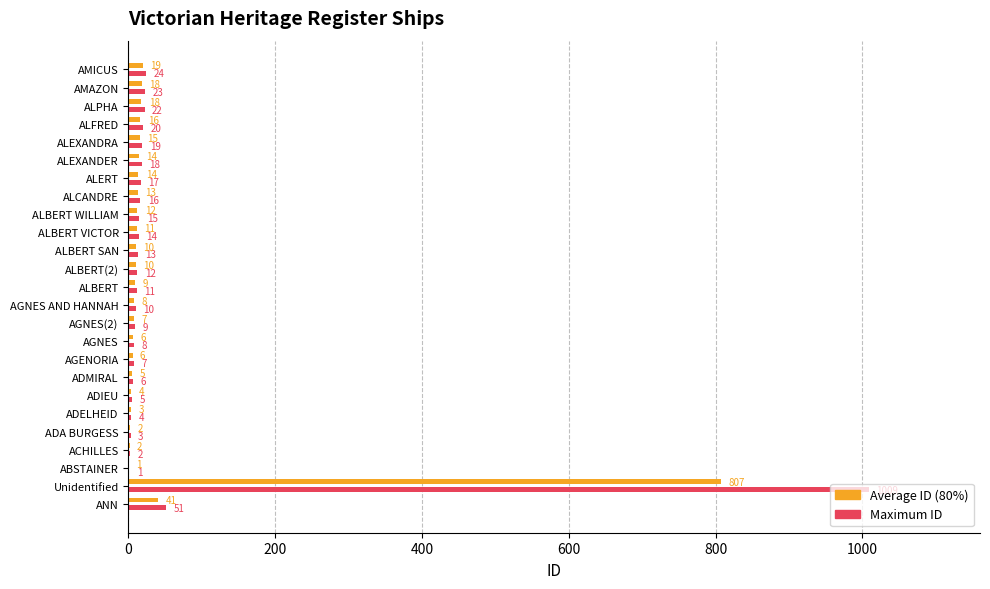

What are all the series names shown in the legend?

Average ID (80%), Maximum ID